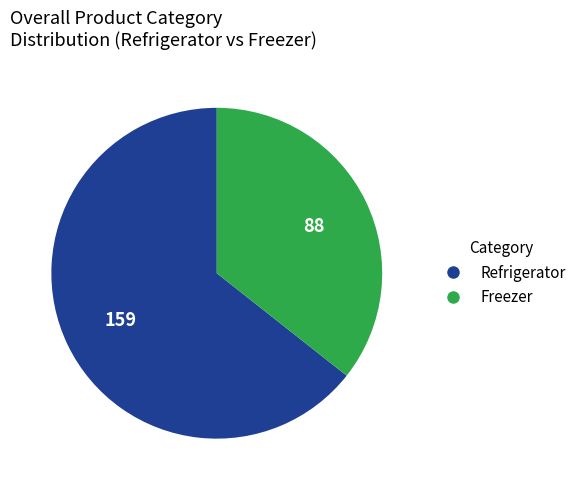

What is the largest slice in the pie chart?

Refrigerator